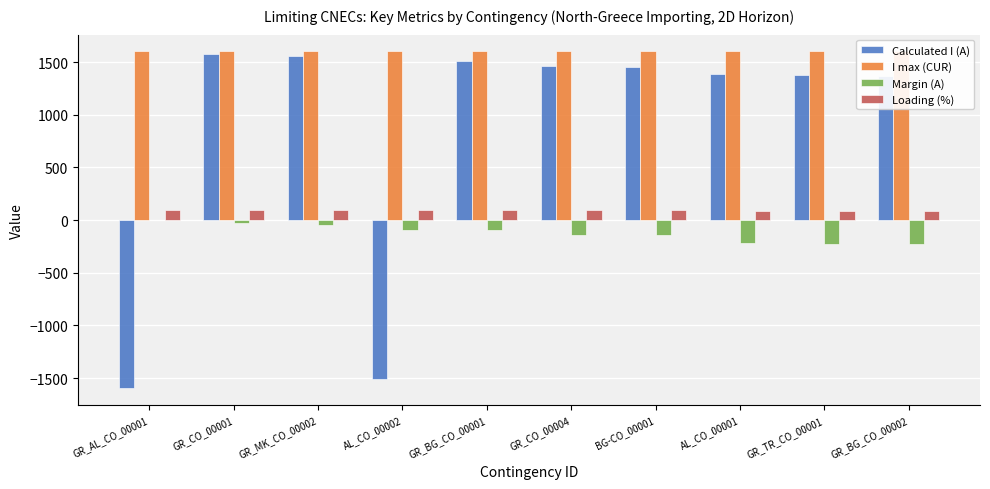

Which has a higher value, GR_AL_CO_00001 or GR_TR_CO_00001?

GR_TR_CO_00001